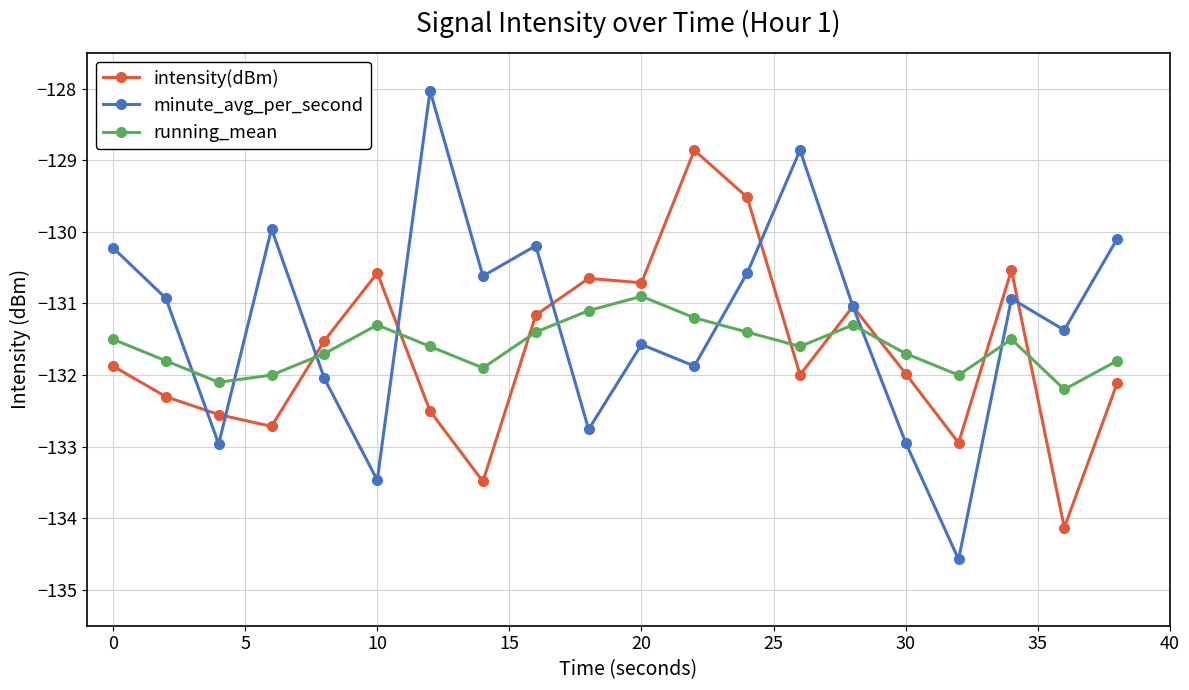

What is the maximum value shown in the chart?

-128.0